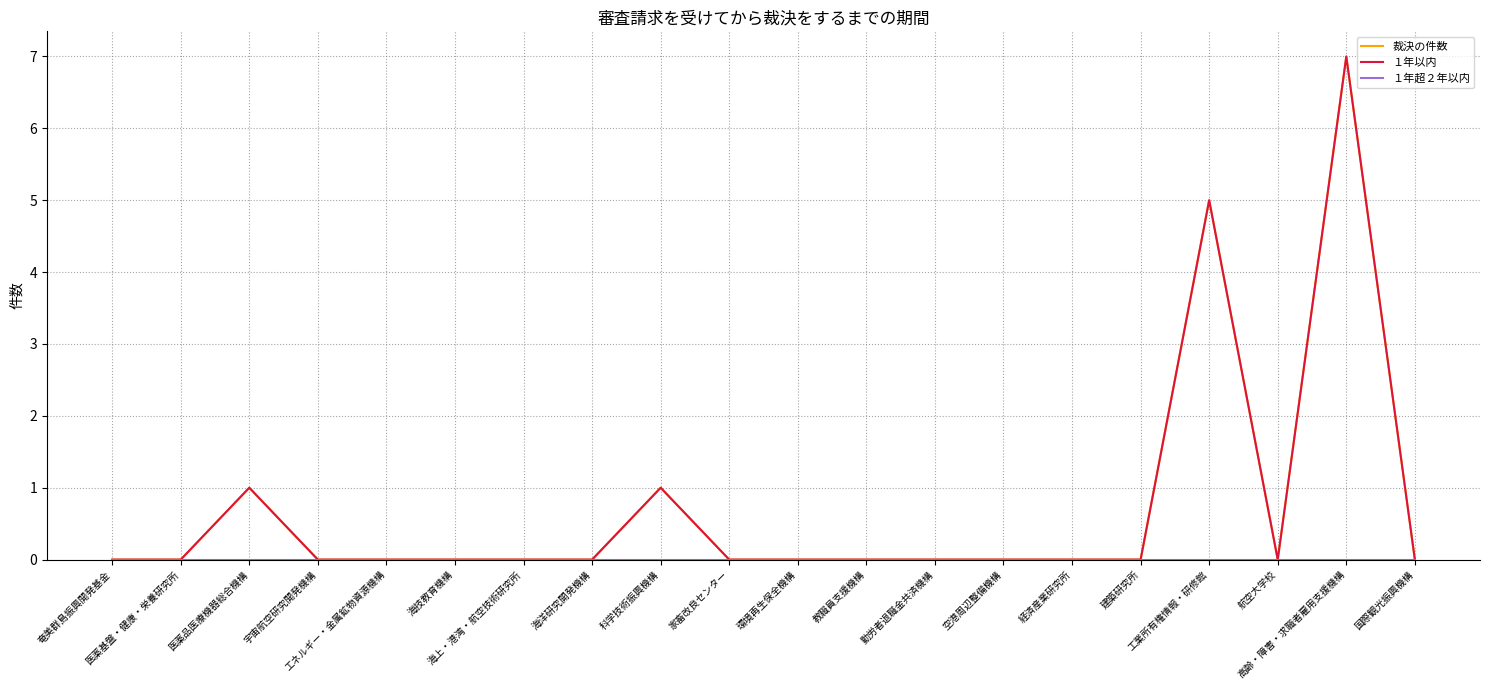

What is the label of the 14th point from the right?

海上・港湾・航空技術研究所